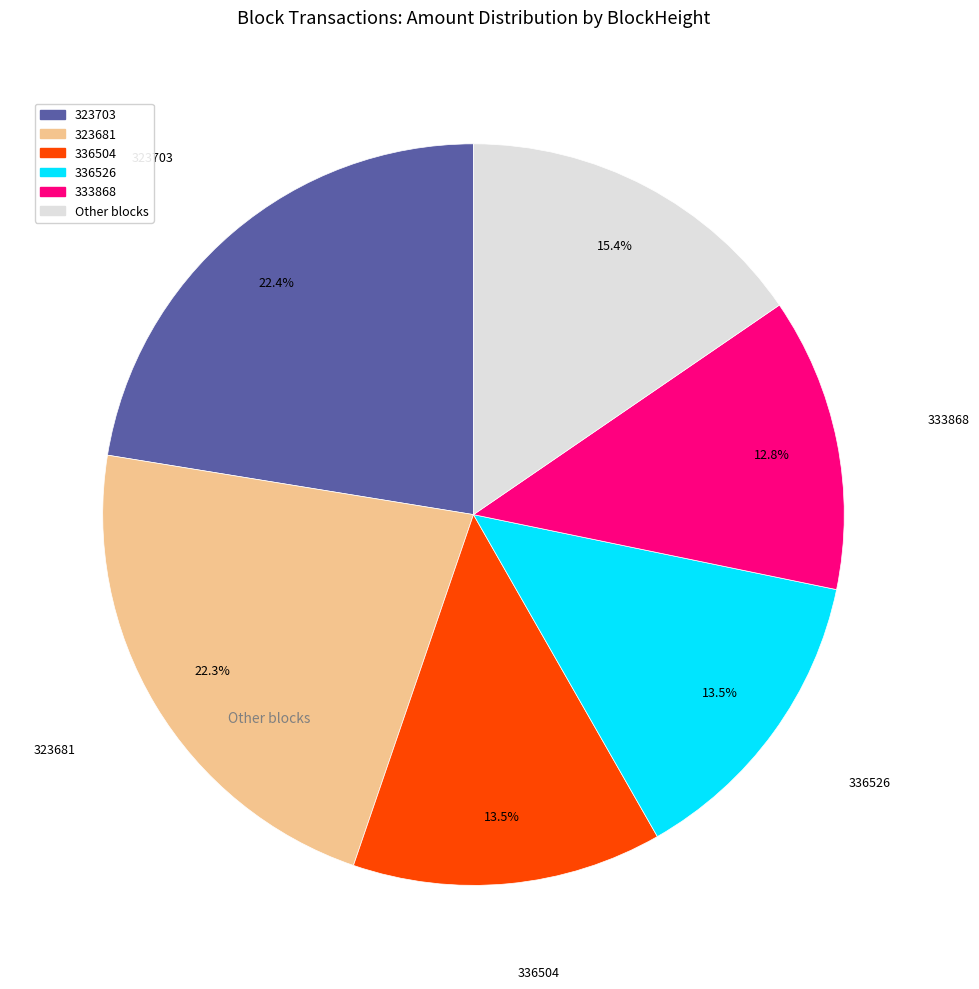

Does any single category account for the majority?

No